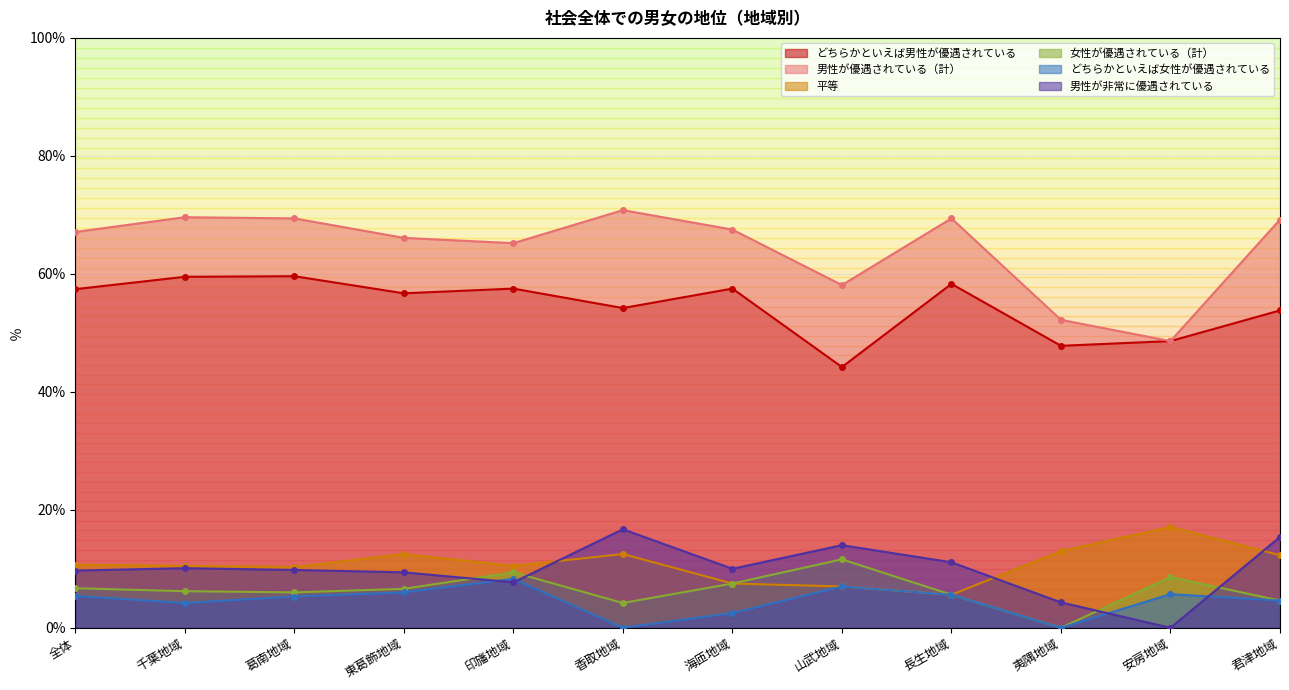

Where is the first local minimum for どちらかといえば男性が優遇されている?

東葛飾地域